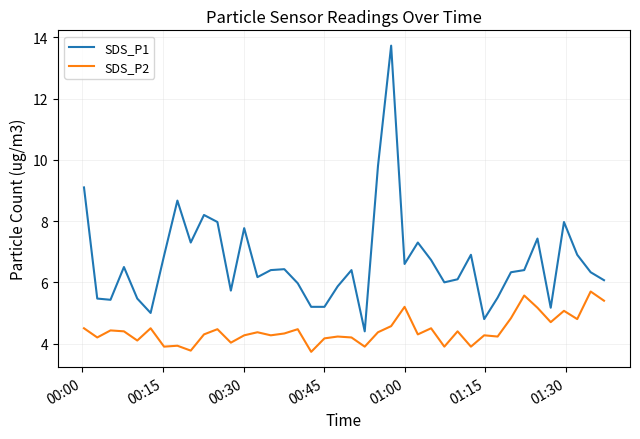

Which series has the largest total across all categories?

SDS_P1